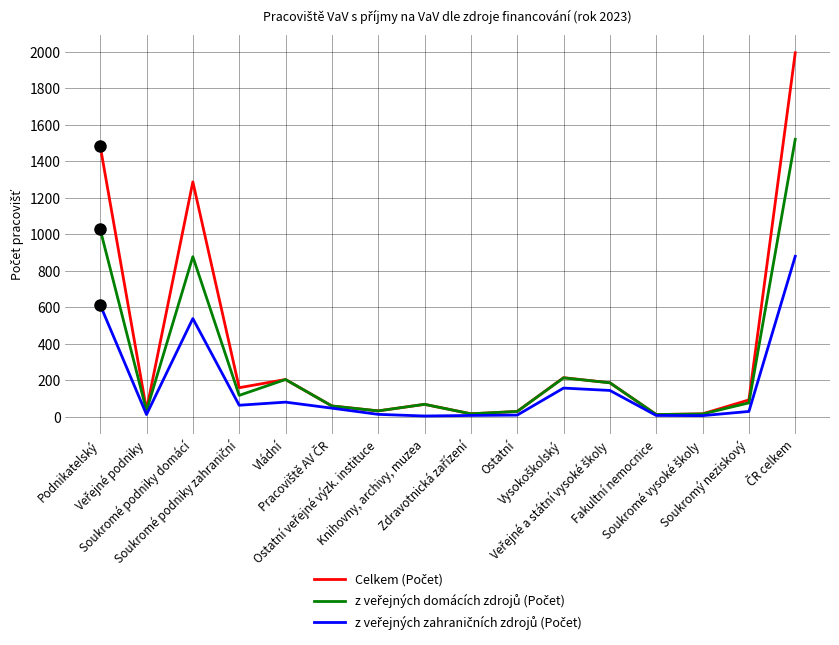

True or false: z veřejných domácích zdrojů (Počet) and Celkem (Počet) cross at least once.

False